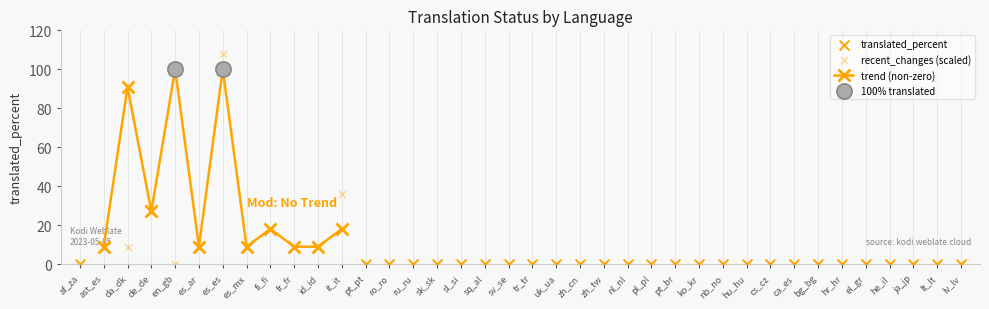

Which series reaches the minimum Y coordinate?

translated